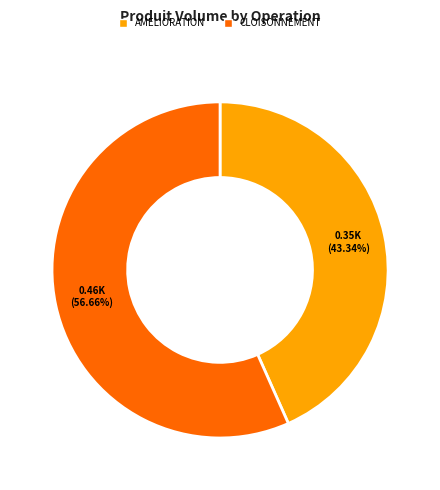

What portion of the pie excludes AMELIORATION?

56.7%